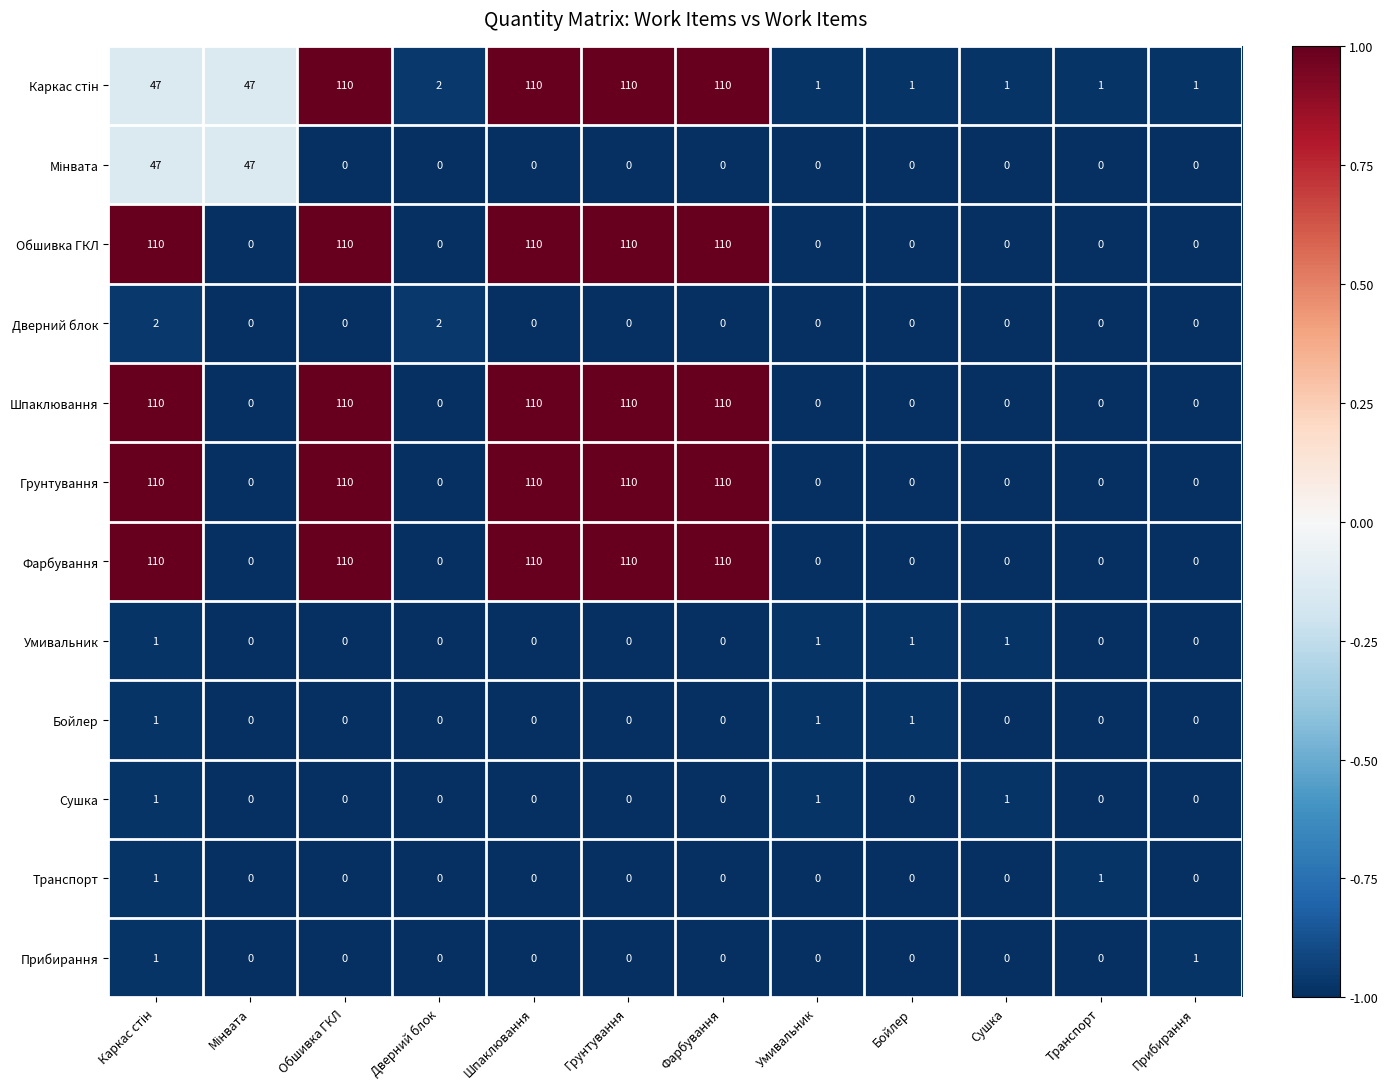

Count the Дверний блок values in the range 0 to 1.

10